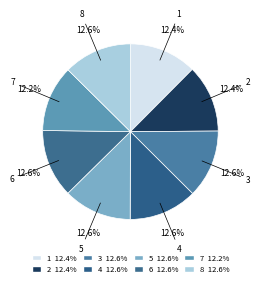

Rank the categories by value from highest to lowest.

3, 4, 5, 6, 8, 1, 2, 7